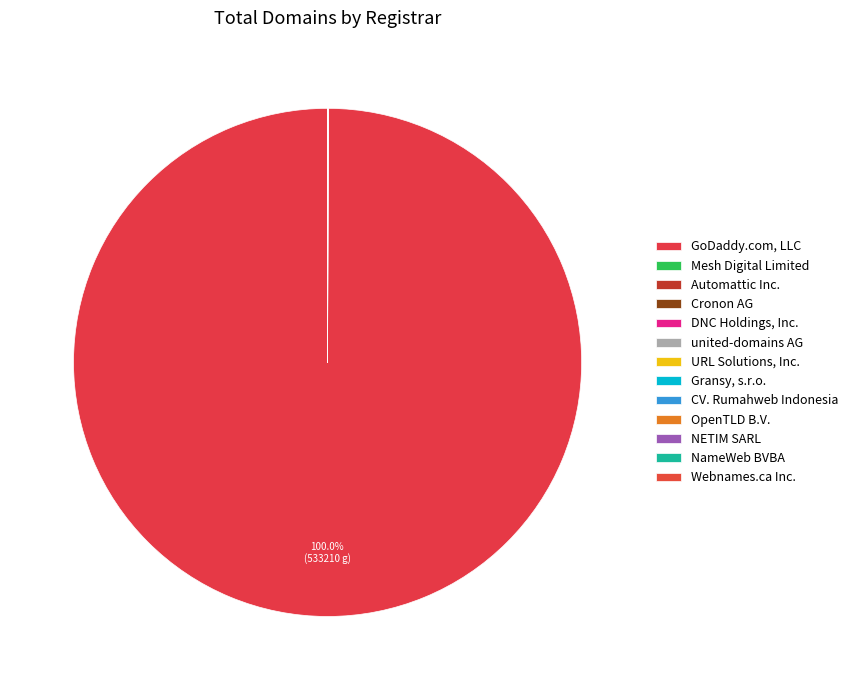

How many segments does this pie chart have?

13